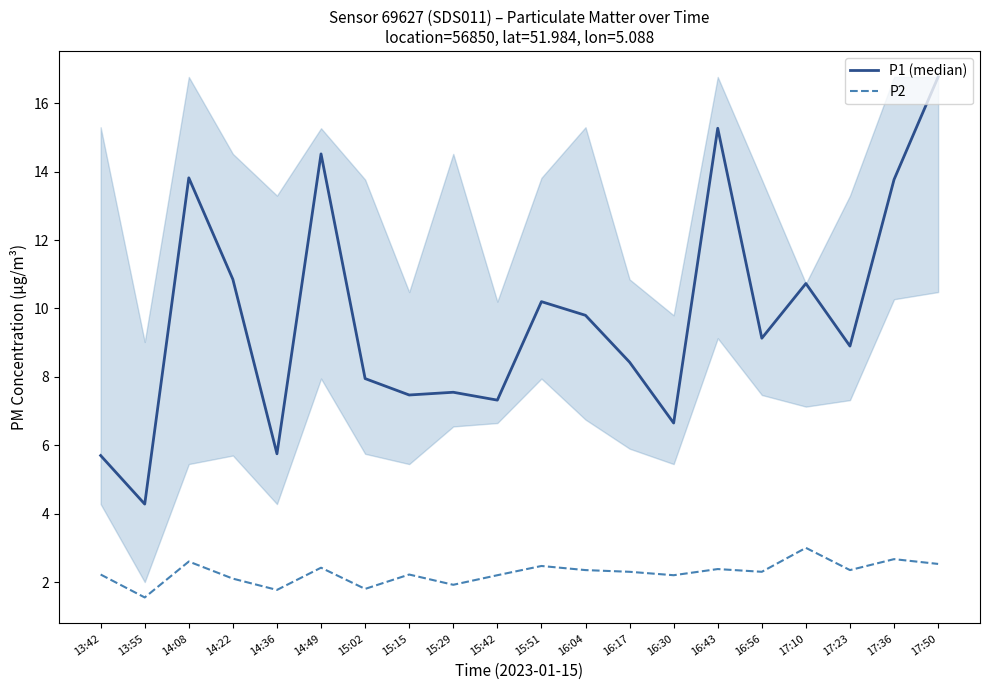

What position from the left is 14:22?

4